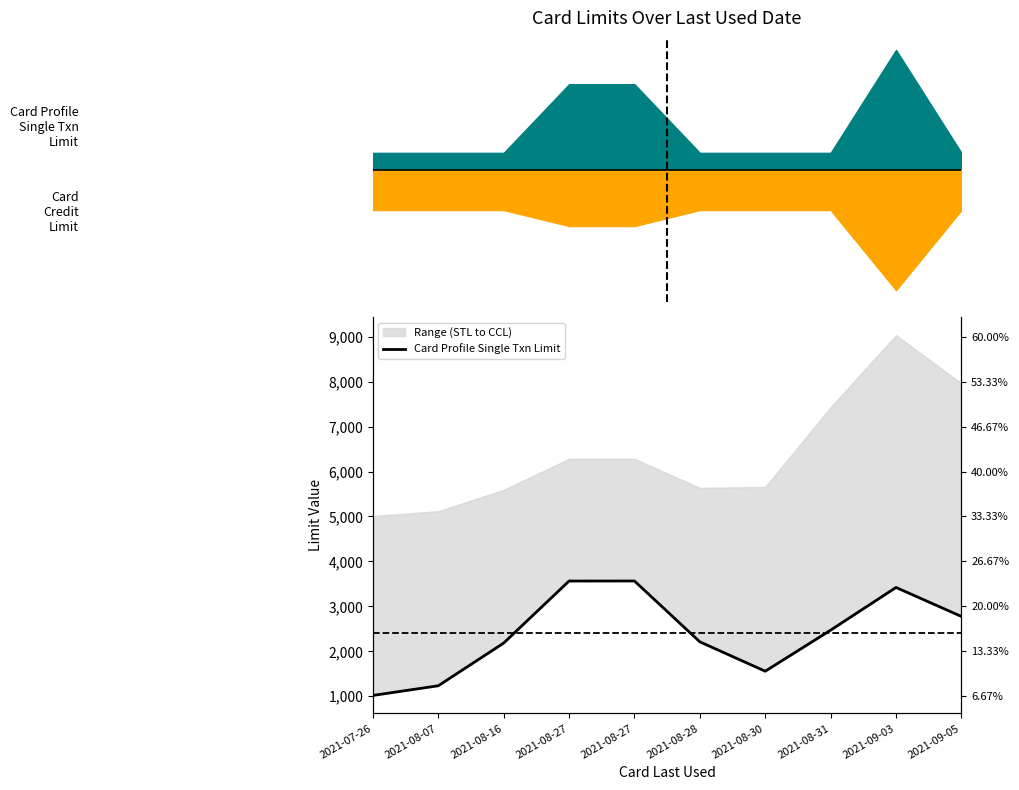

What is the difference between the second highest and second lowest values?

2330.0